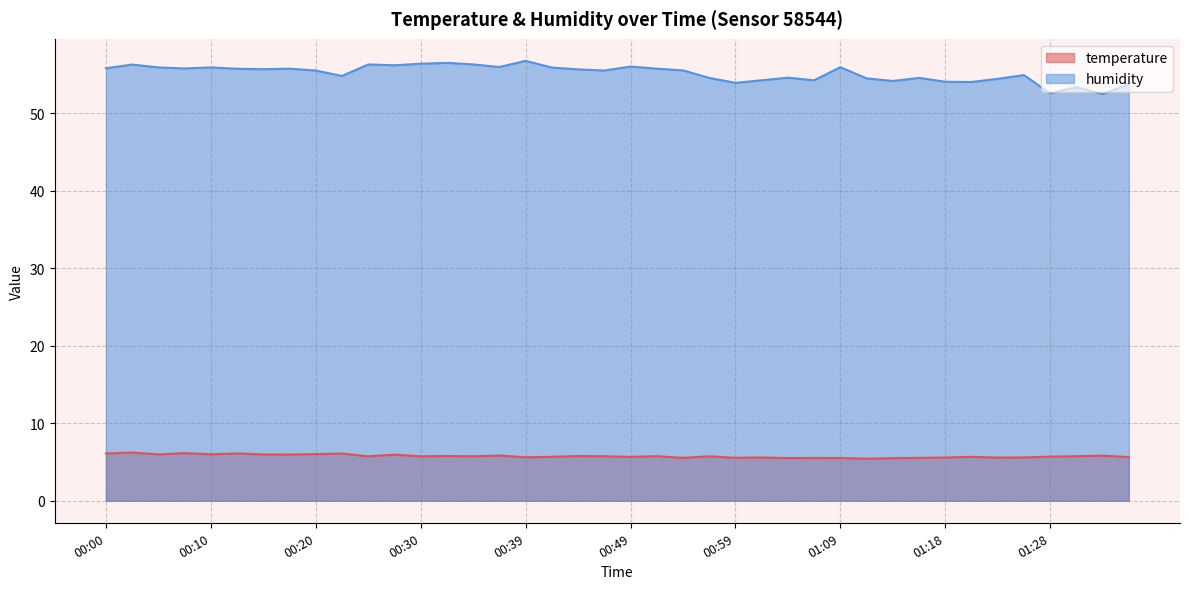

At which label is temperature closest to 5?

01:11